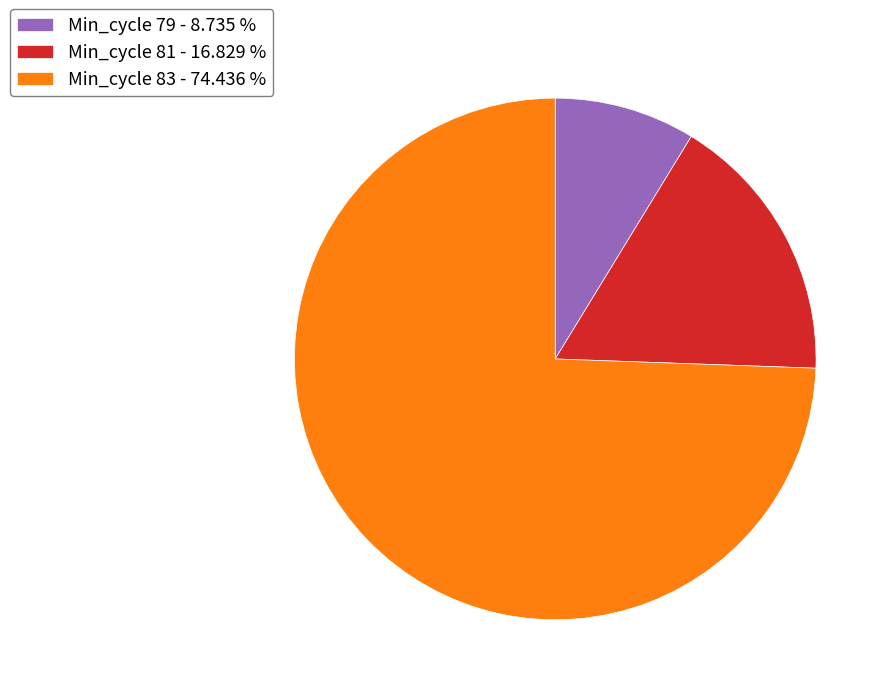

Which slice is the largest?

Min_cycle 83 - 74.436 %